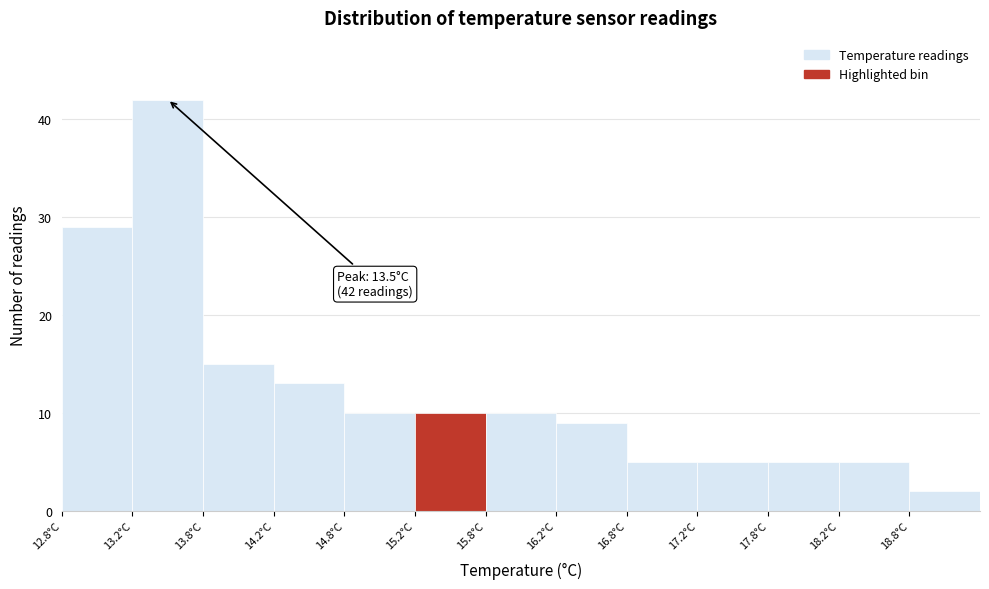

Over which range of the x-axis is the bar tallest?

13.25 to 13.75